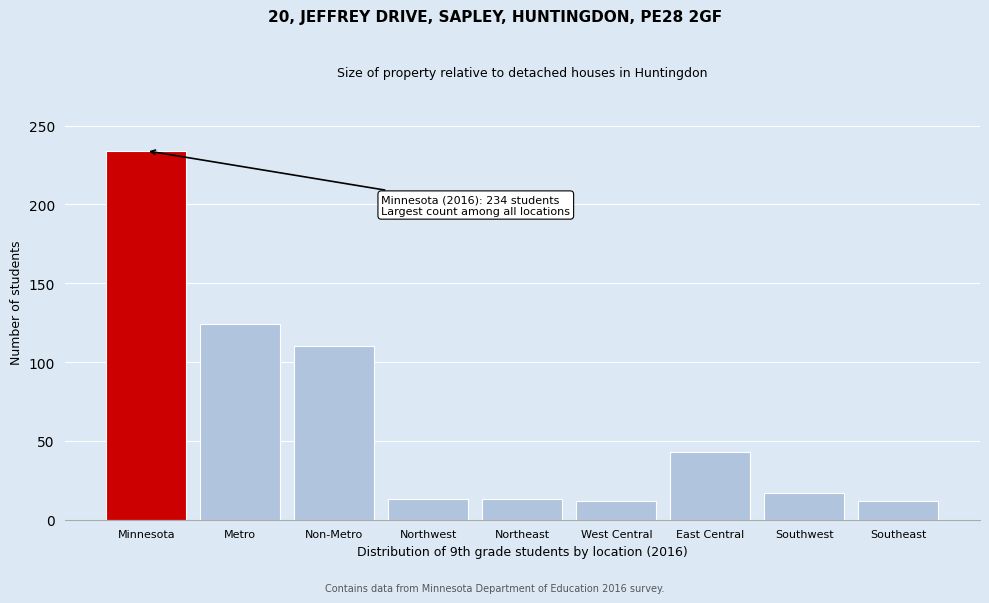

Which category has the highest value across all series?

Minnesota